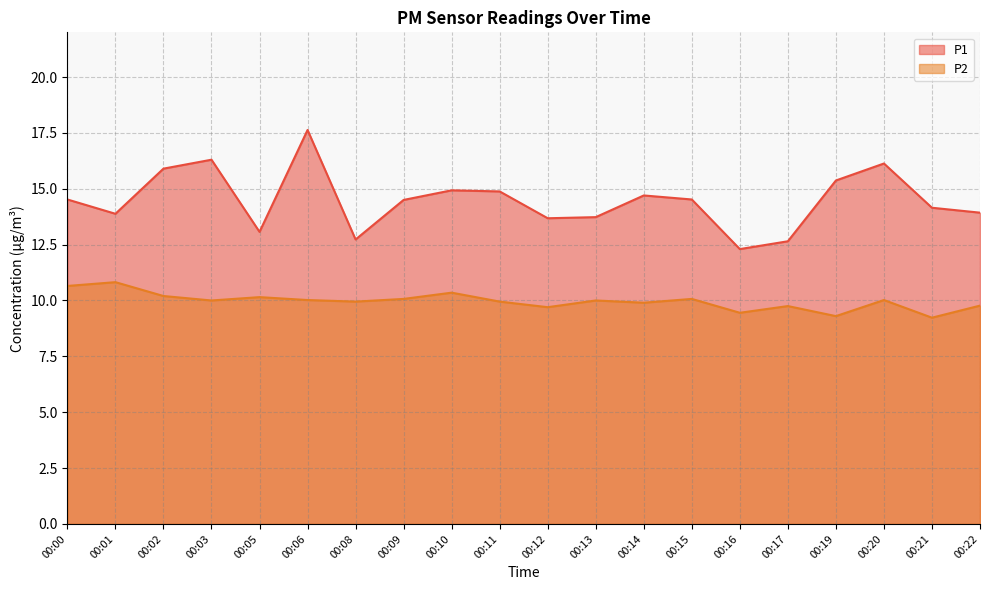

Rank the series by their average value, from highest to lowest.

P1, P2